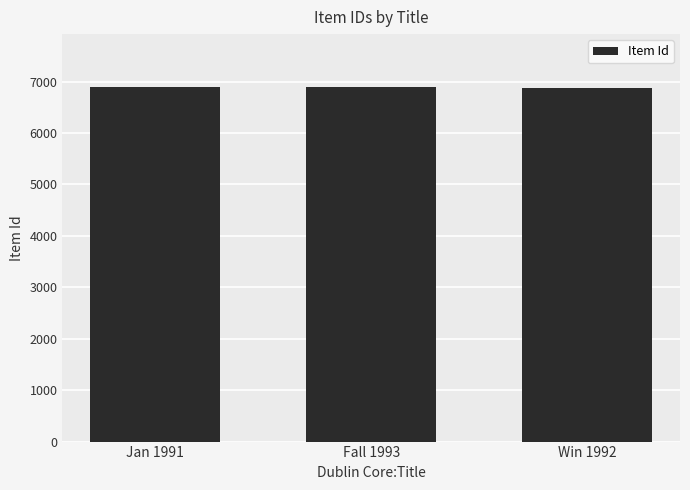

What is the maximum value shown in the chart?

6889